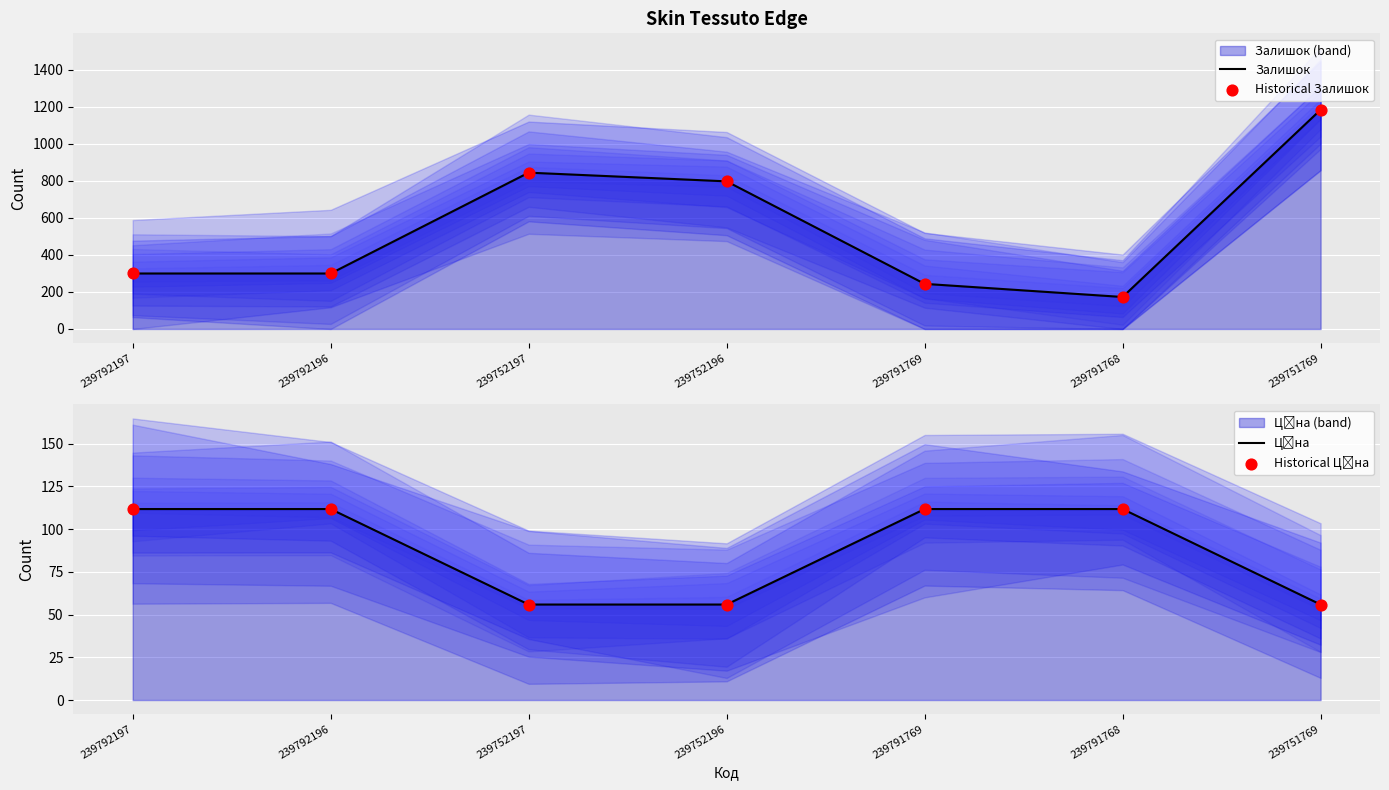

At how many categories does at least one series exceed 122?

7